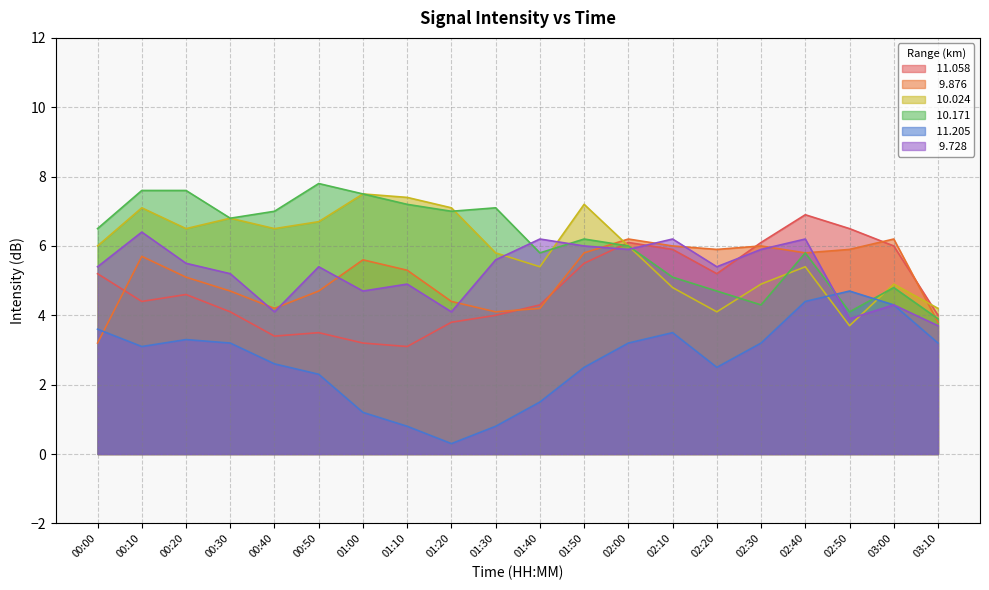

What is the spread (max minus min) of values at 00:40?

4.4